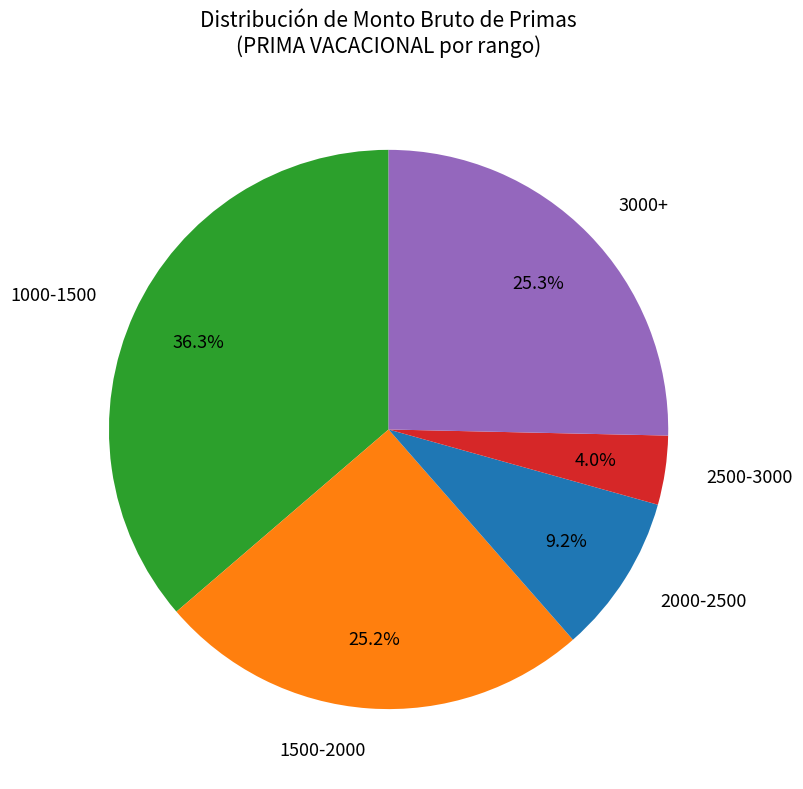

Does any single category account for the majority?

No